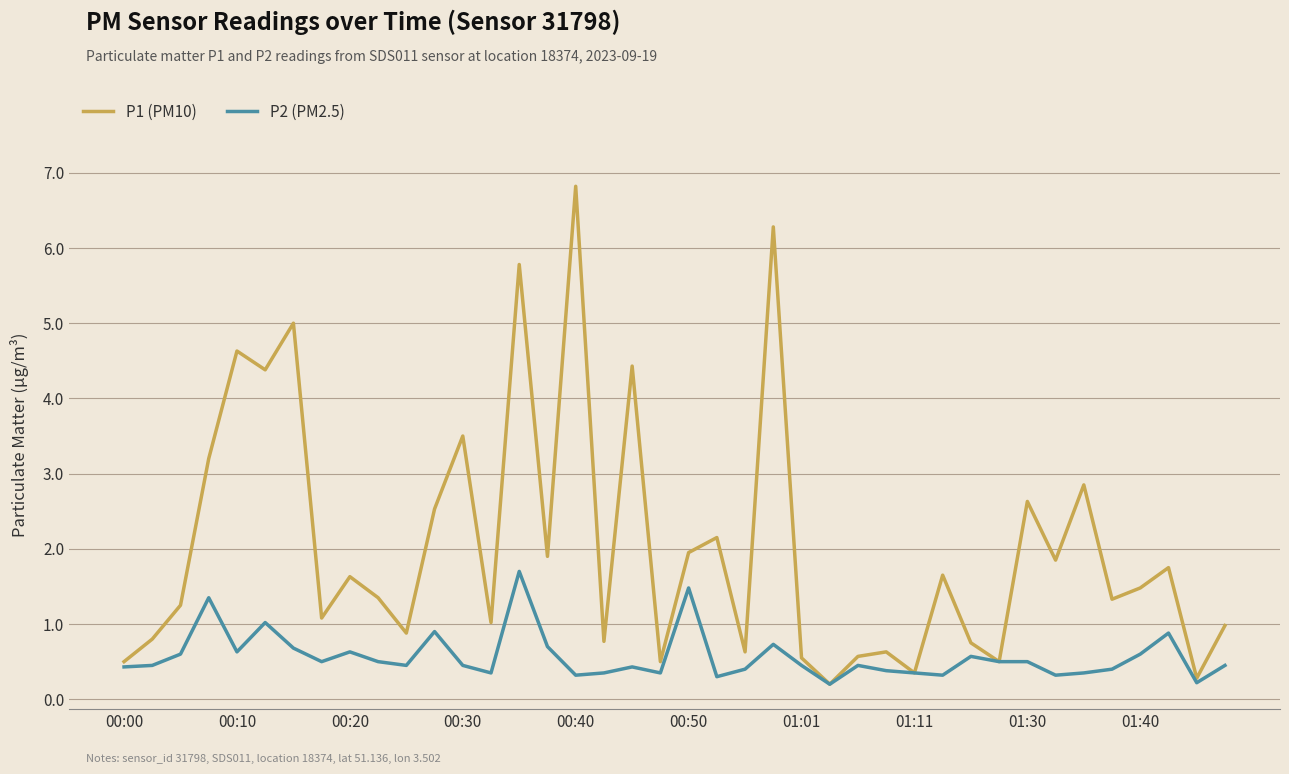

Which series has the largest range (max minus min)?

P1 (PM10)